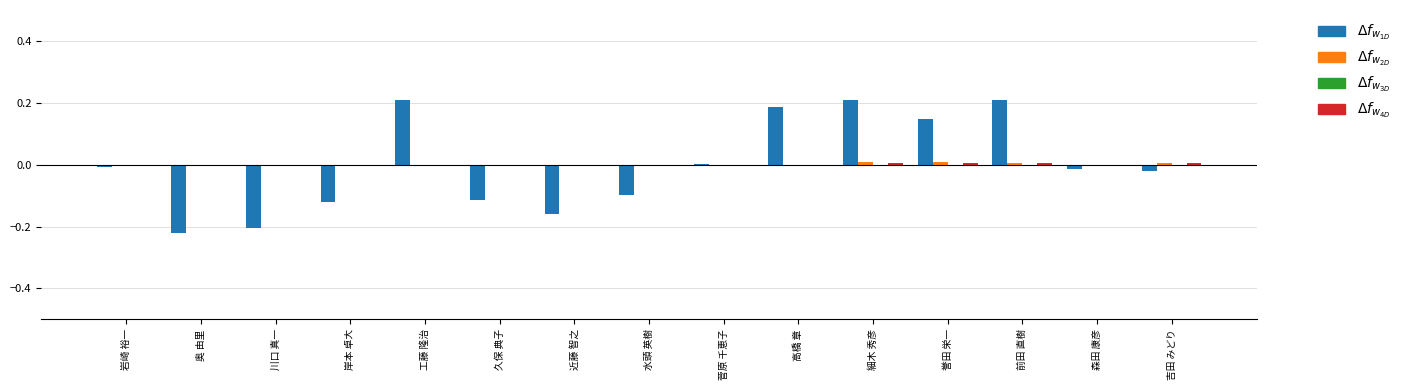

How many distinct data groups are displayed?

3